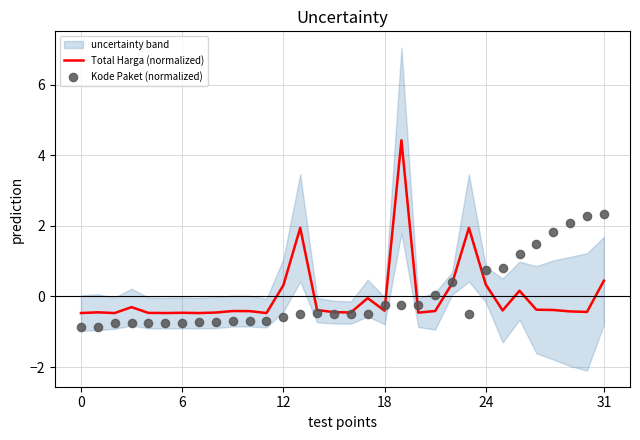

What is the total value across all series at 16?

-0.9